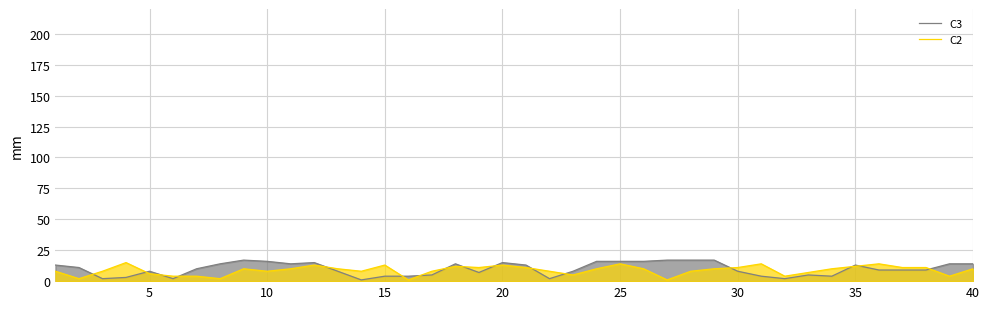

List the series in order of their overall mean, lowest first.

C2, C3